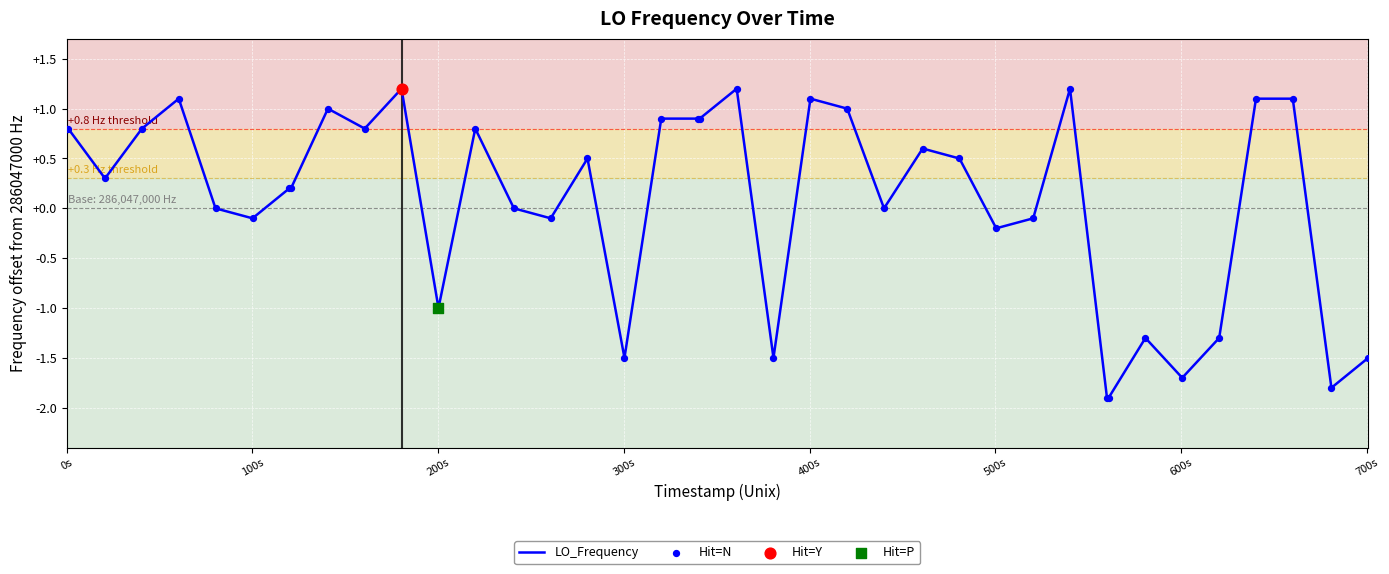

What is the difference between the maximum and minimum values?

3.1